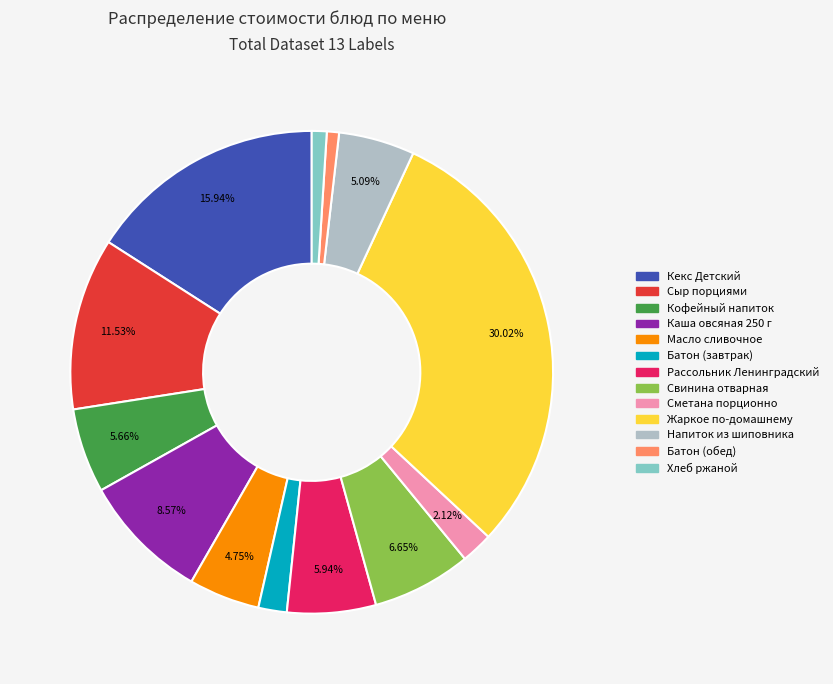

Do Рассольник Ленинградский and Свинина отварная together represent more than half of the pie?

No